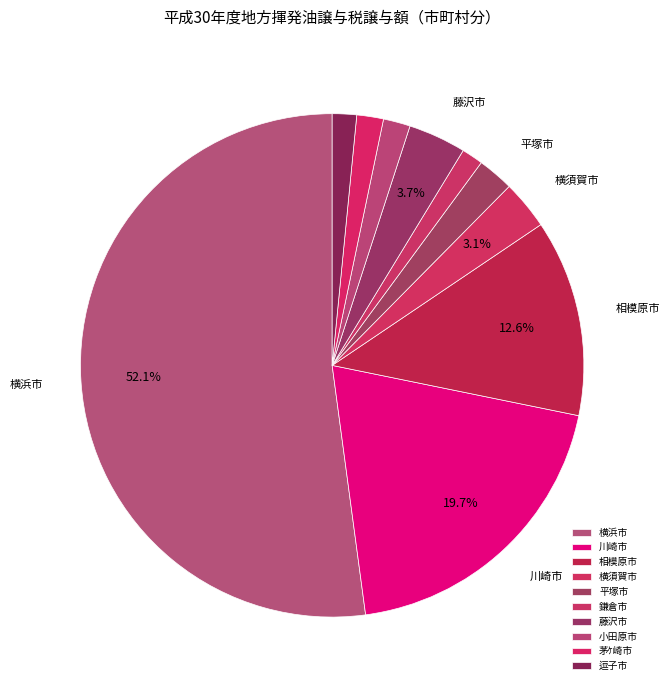

Rank the categories by value from lowest to highest.

鎌倉市, 逗子市, 茅ｹ崎市, 小田原市, 平塚市, 横須賀市, 藤沢市, 相模原市, 川崎市, 横浜市